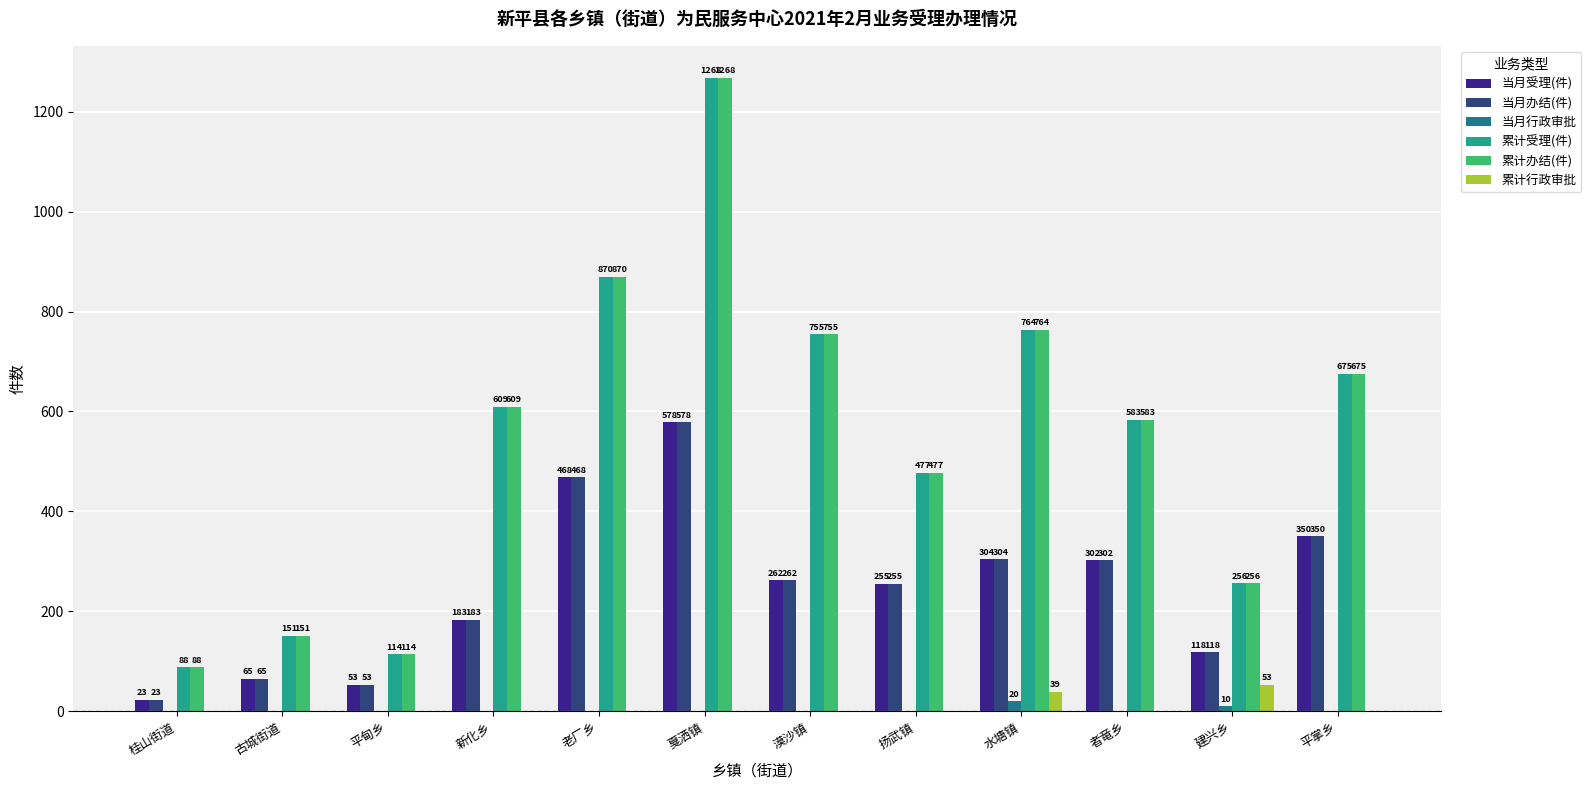

What is the approximate value of 累计办结(件) at 建兴乡?

256